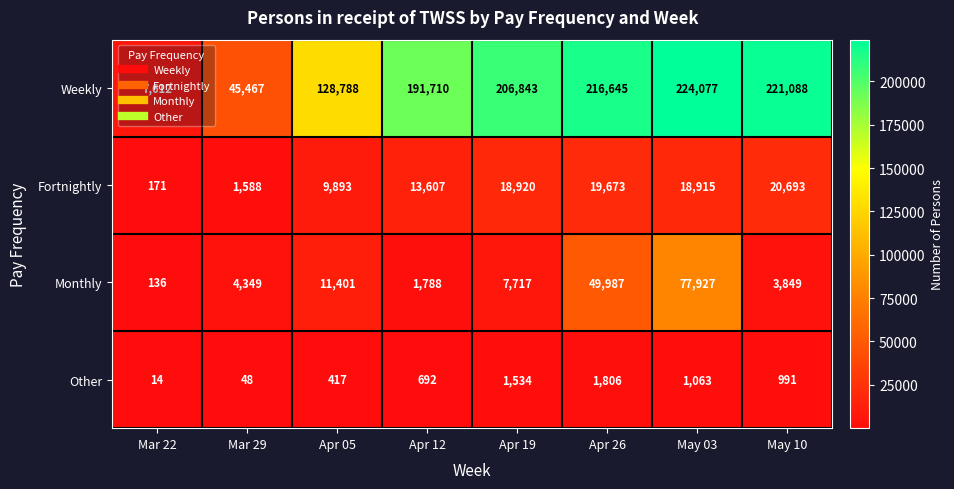

Is it true that Other equals 991 at May 10?

True